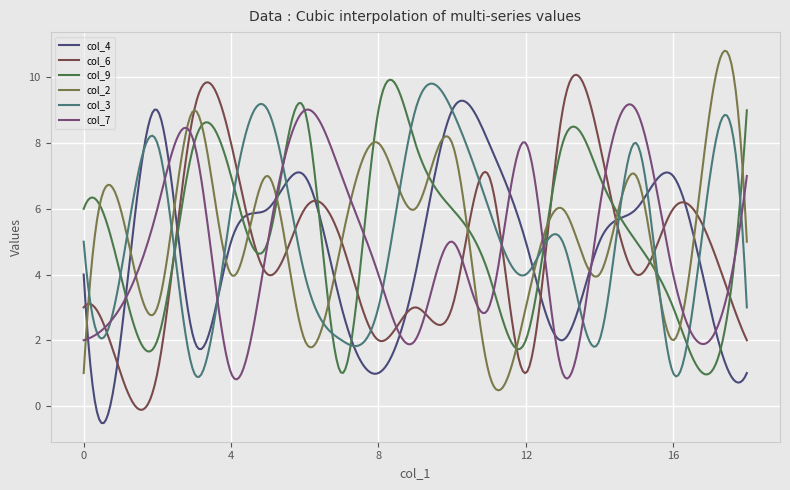

What is the smallest value displayed?

-0.5